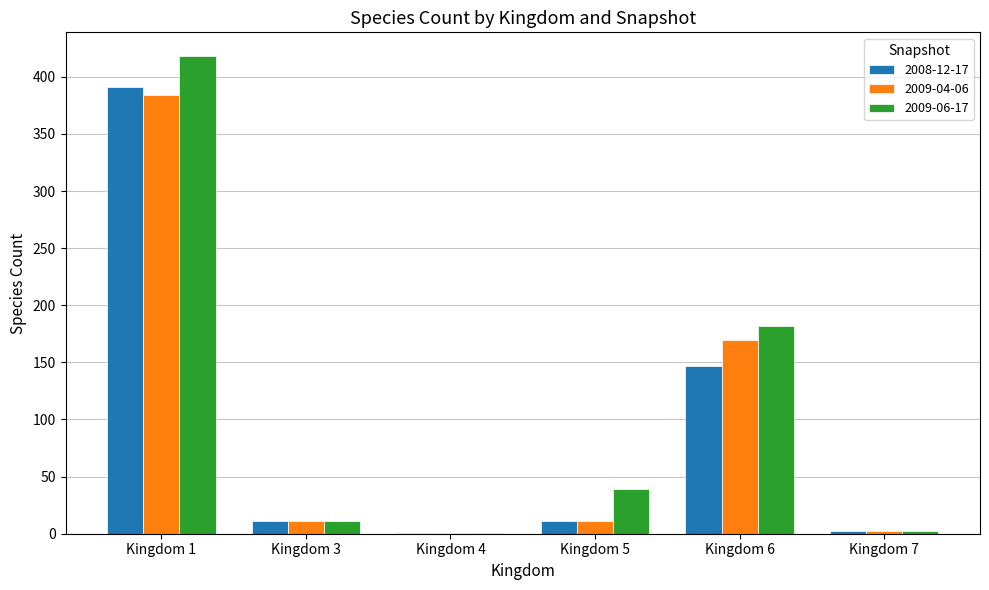

At which category is the sum across all series the highest?

Kingdom 1